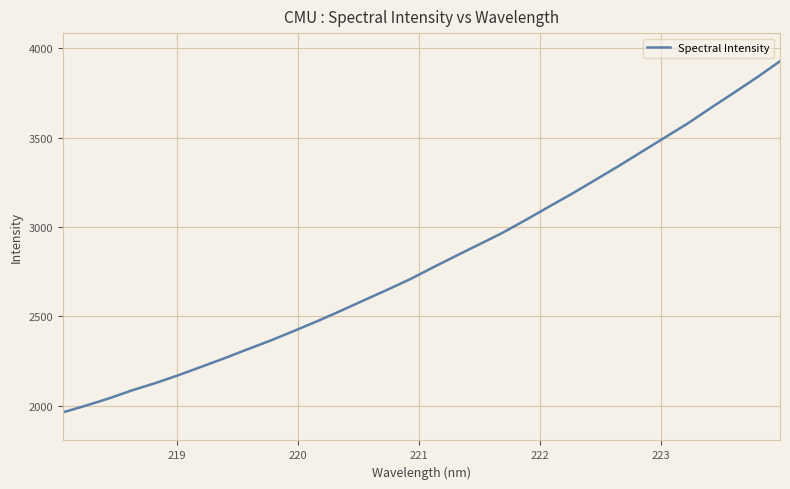

How many distinct data groups are displayed?

1